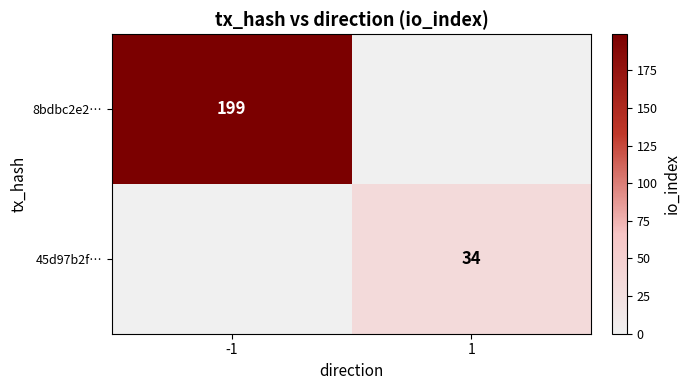

How many categories are shown in the chart?

2